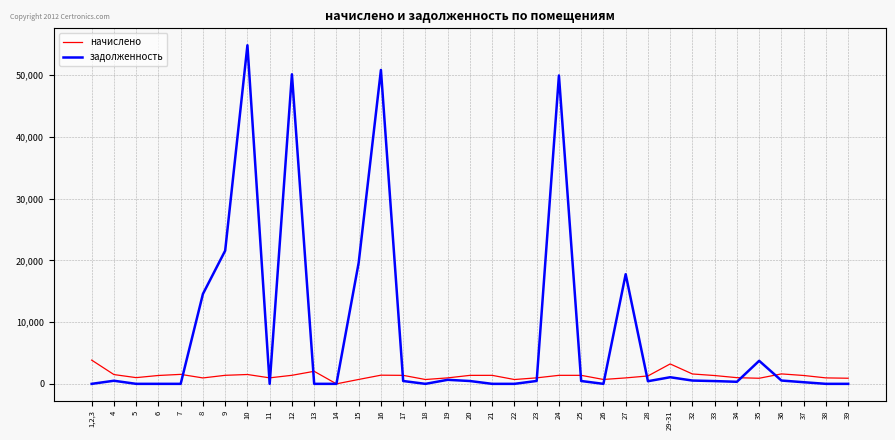

What is the highest value of the начислено series?

3847.0